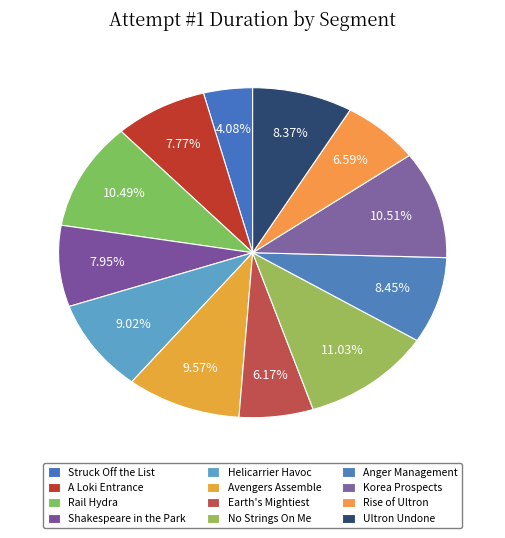

How many slices are in this pie chart?

12